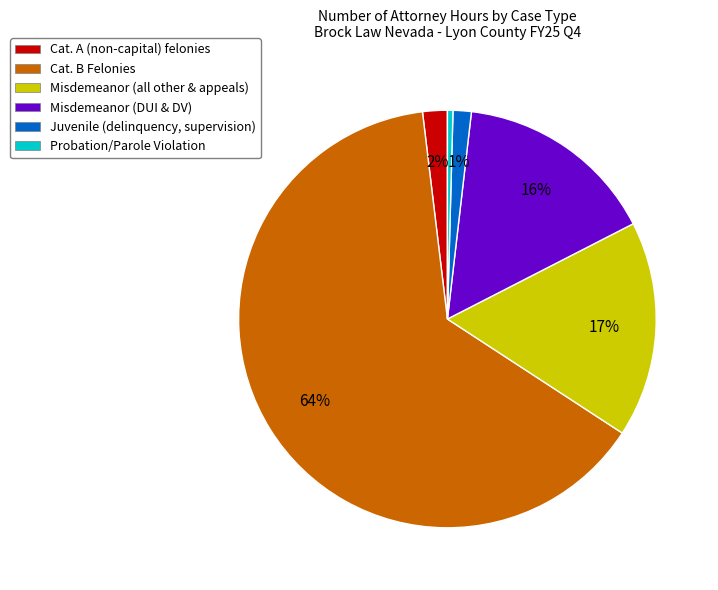

Is Misdemeanor (all other & appeals) the majority of the pie?

No